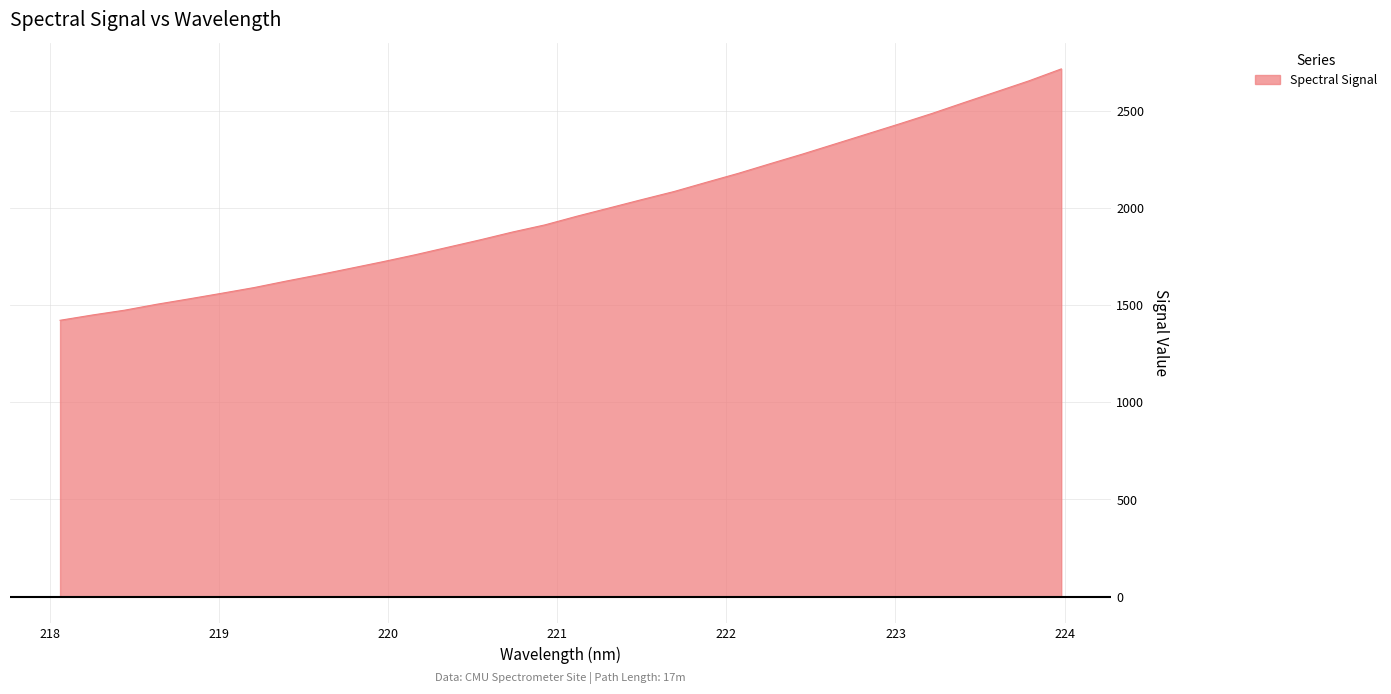

What is the difference between the maximum and second lowest values?

1266.1